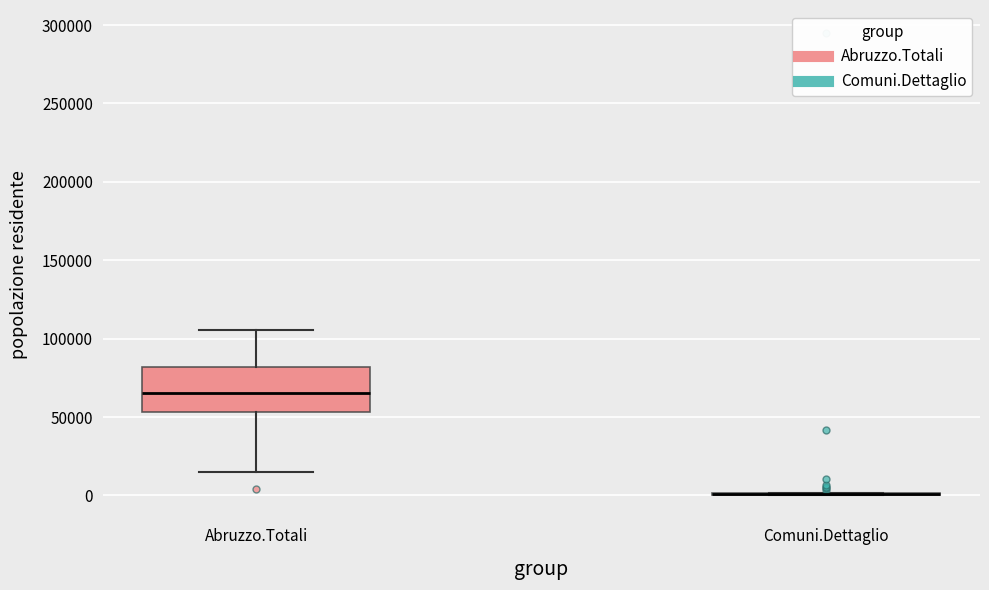

Which box is the tallest, from its lower edge to its upper edge?

Abruzzo.Totali